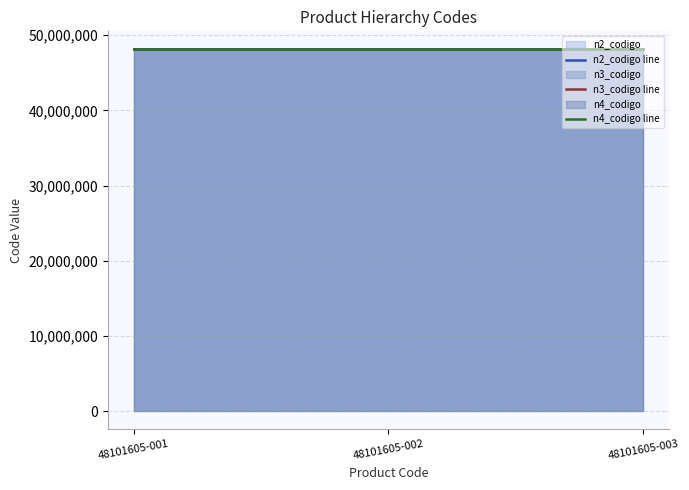

What is the difference between the highest and lowest values at 48101605-002?

1605